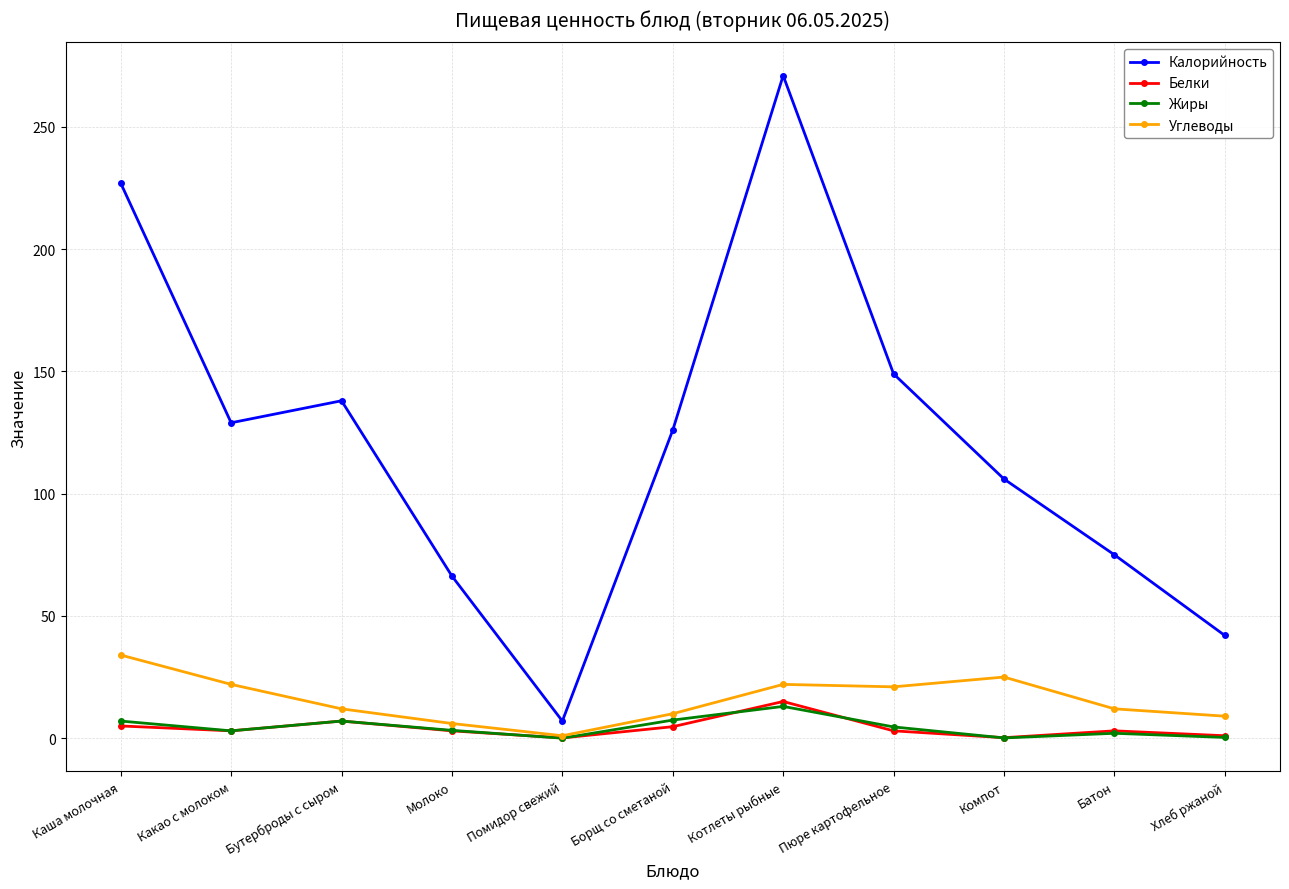

At which category does Жиры reach its first local valley?

Какао с молоком